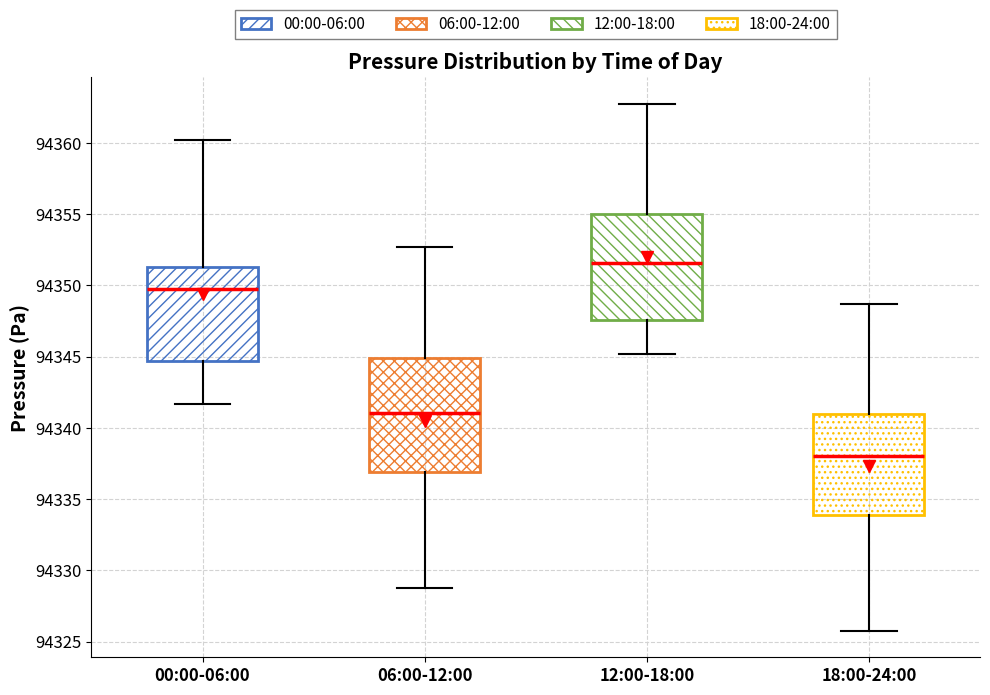

Reading left to right, read every box against the y-axis: the position of its median line, the range the box covers, and the ends of its whiskers. The values are not printed on the chart, so give them approximately, as read against the axis.

00:00-06:00: median 94350.0, box 94344.5 to 94351.5, whiskers 94341.5 to 94360.0
06:00-12:00: median 94341.0, box 94337.0 to 94345.0, whiskers 94329.0 to 94352.5
12:00-18:00: median 94351.5, box 94347.5 to 94355.0, whiskers 94345.0 to 94363.0
18:00-24:00: median 94338.0, box 94334.0 to 94341.0, whiskers 94326.0 to 94348.5